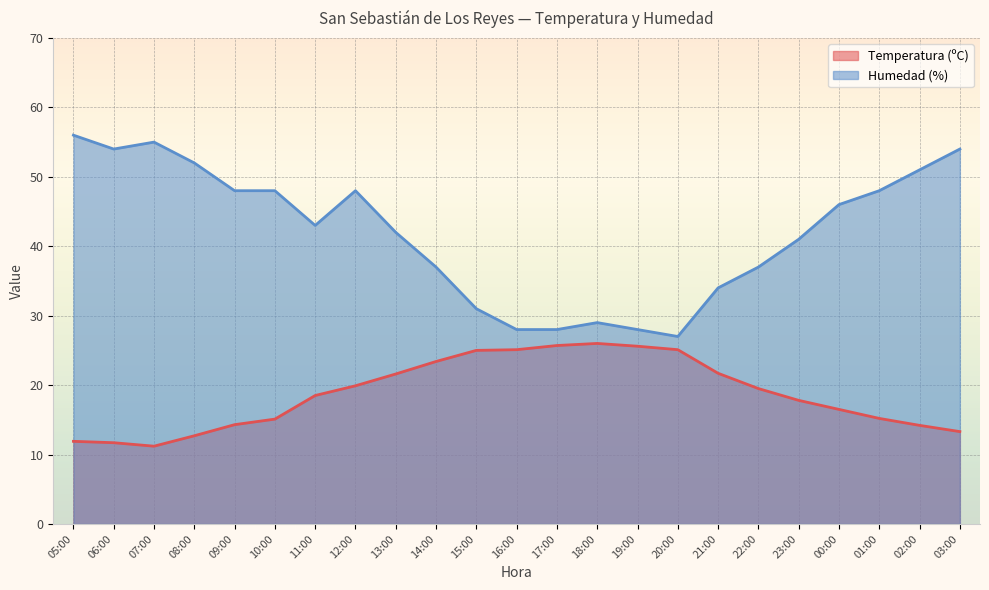

Is the value of Temperatura (ºC) at 23:00 greater than the value of Humedad (%) at 01:00?

No